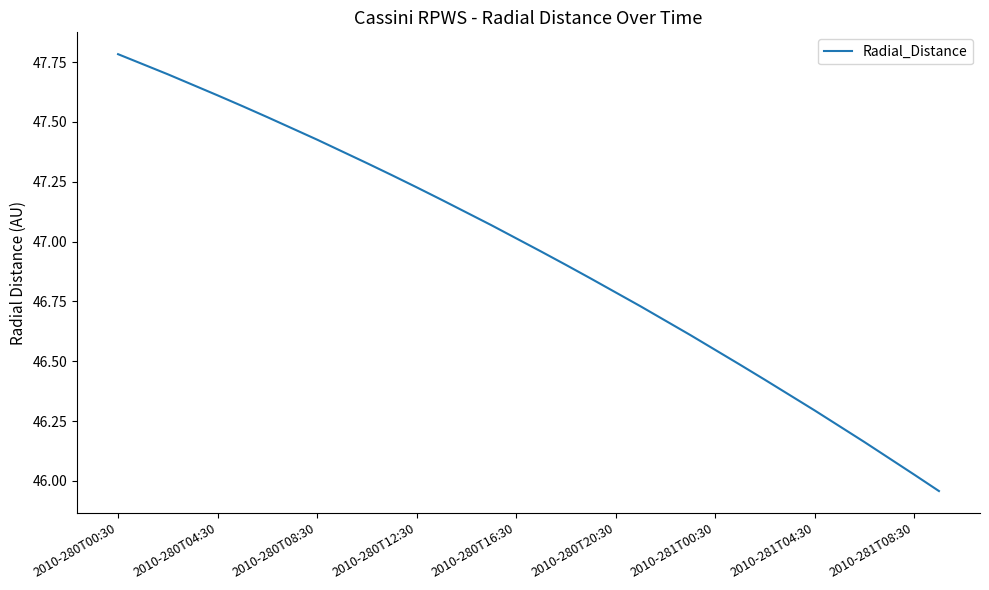

What is the maximum value shown in the chart?

47.8